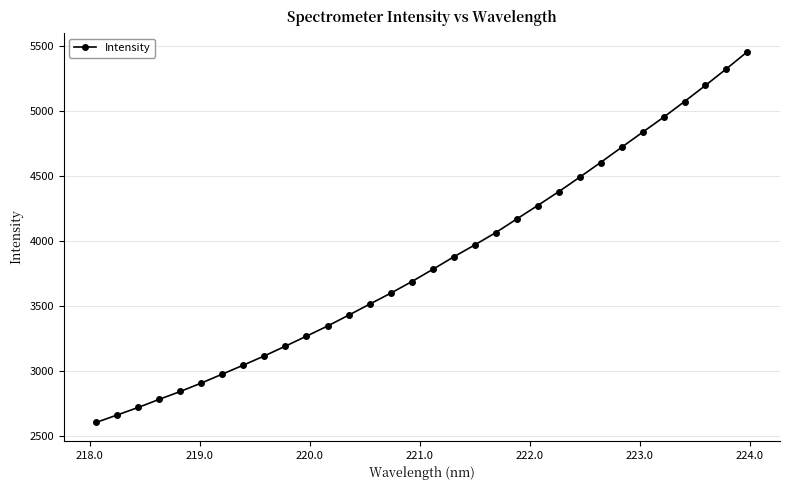

What is the minimum value shown in the chart?

2604.0